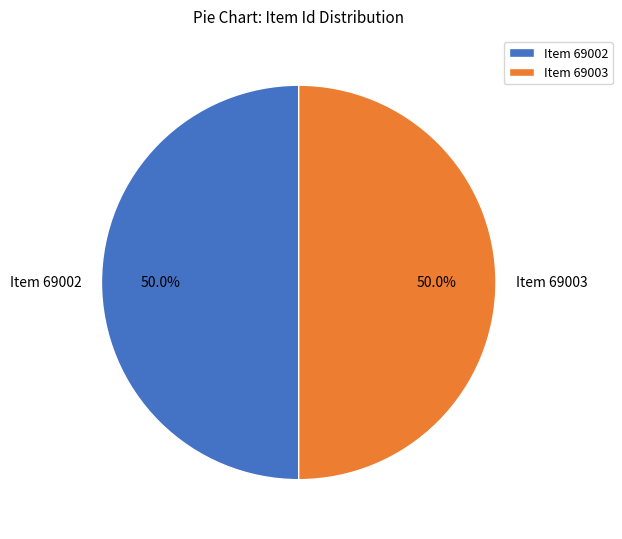

To the nearest percent, what is the average slice percentage?

50%